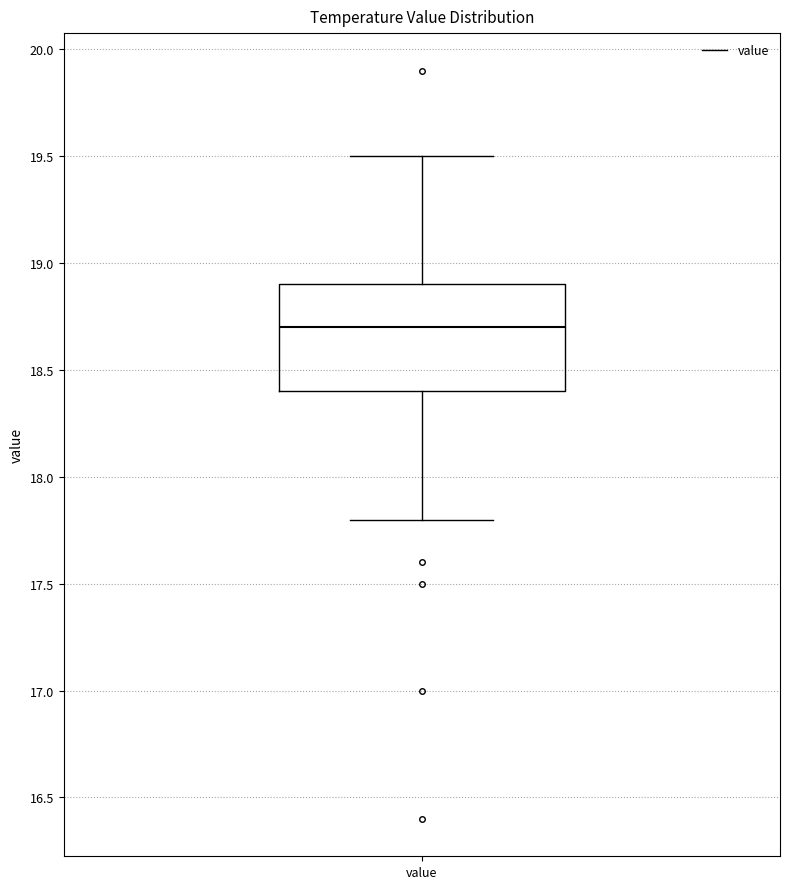

Where is the upper edge of the box for value on the y-axis? The values are not printed on the chart, so give them approximately, as read against the axis.

18.9